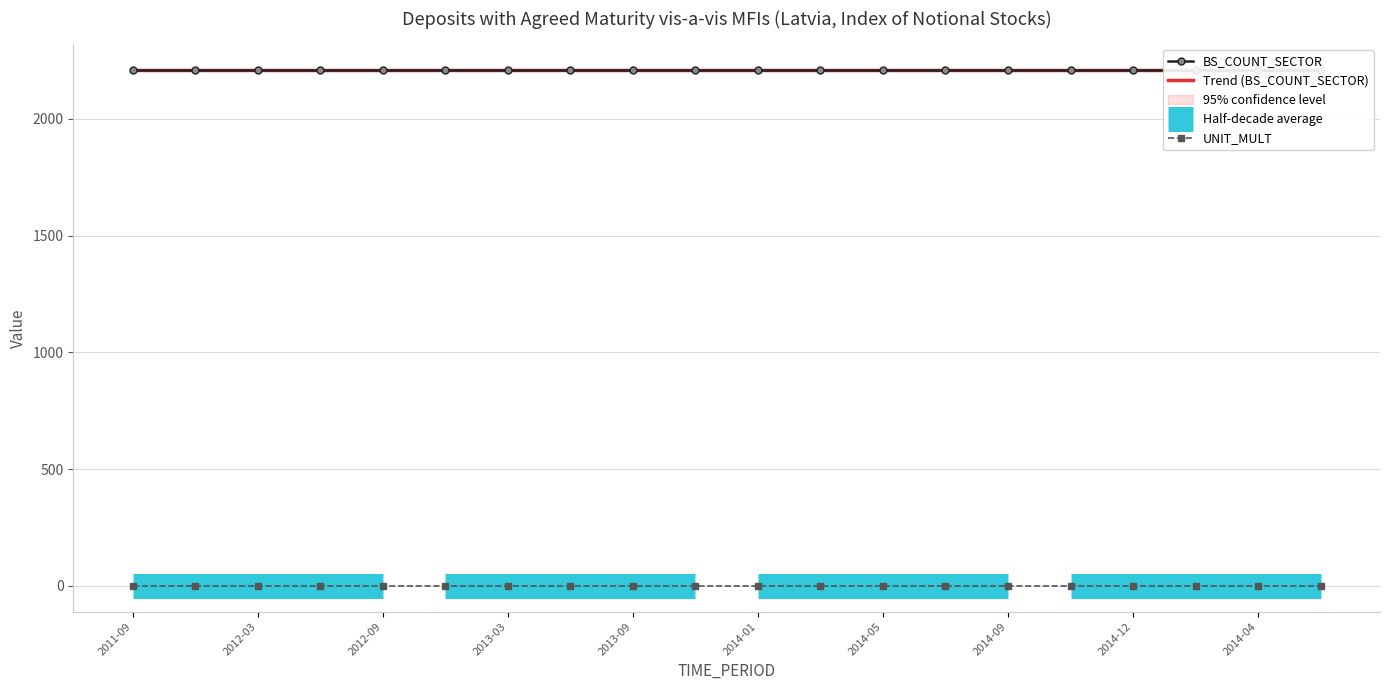

How many lines are shown in the chart?

3